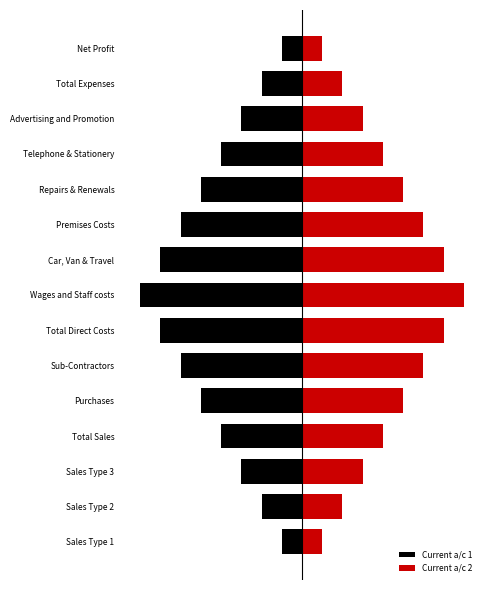

Which series has the largest total across all categories?

Current a/c 2